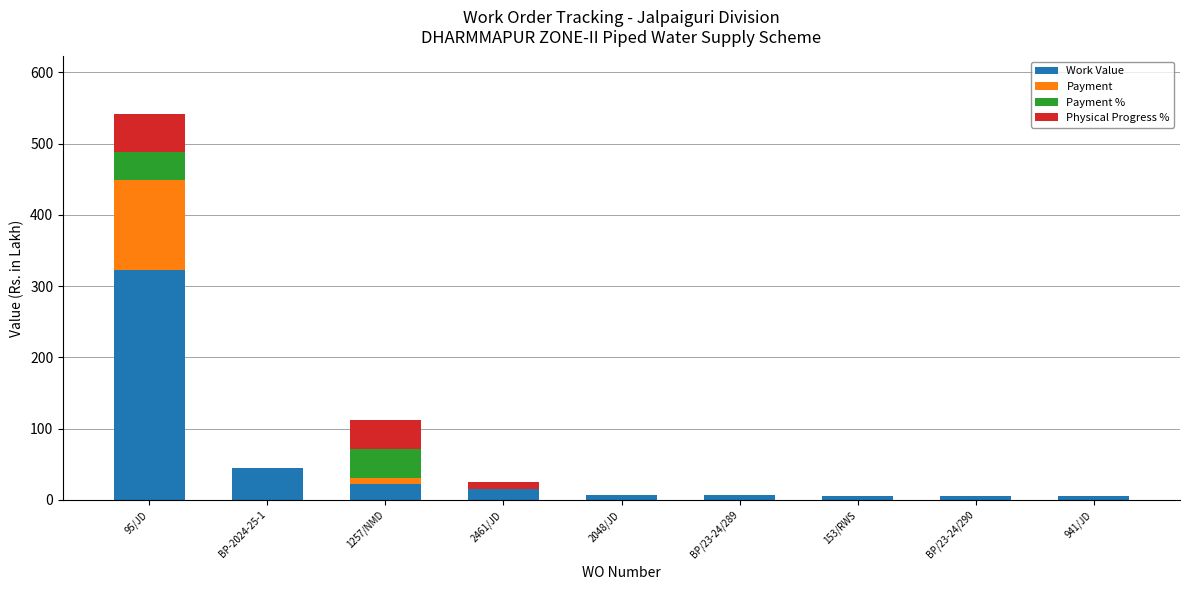

Does the chart contain stacked bars?

Yes